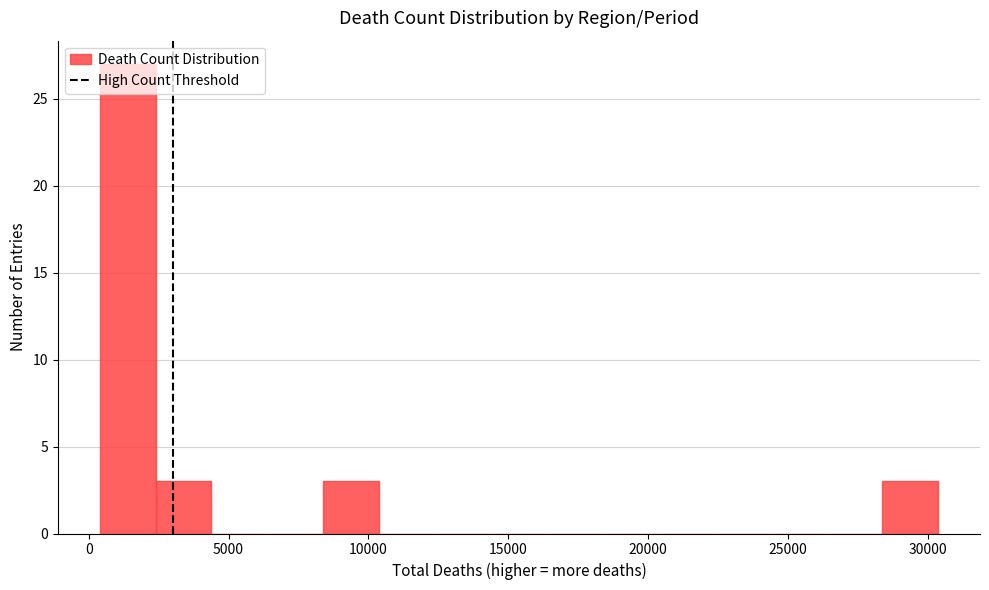

Read against the x-axis, roughly where is the centre of the tallest bar?

1500